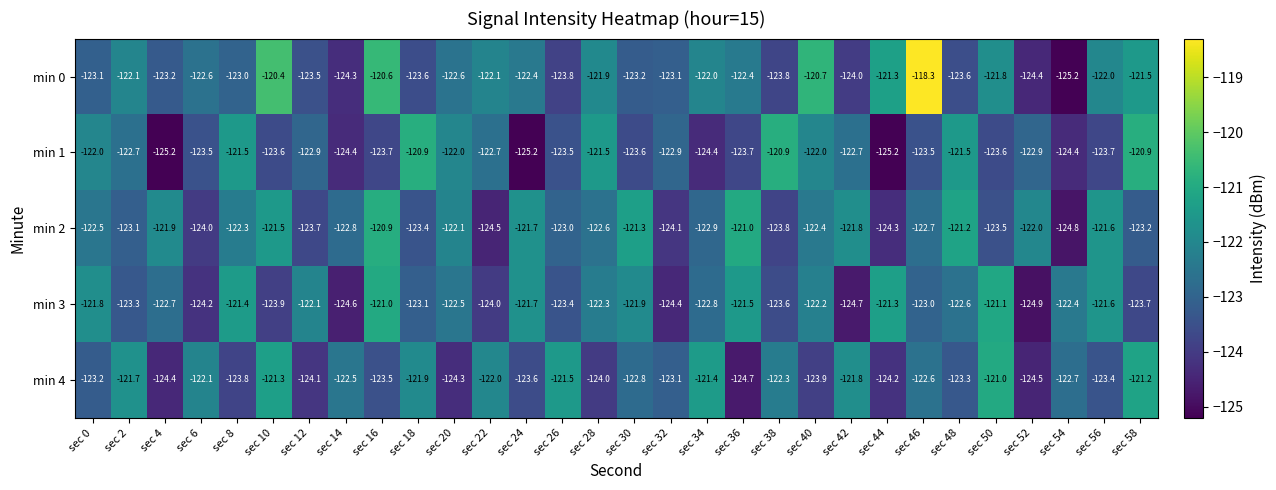

What is the total value across all series at sec 36?

-613.3